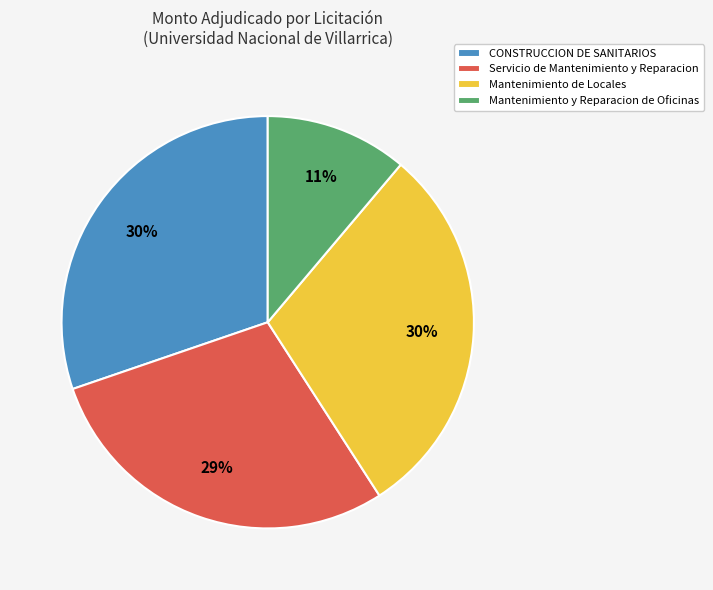

Combined, do Servicio de Mantenimiento y Reparacion and CONSTRUCCION DE SANITARIOS account for over 50%?

Yes